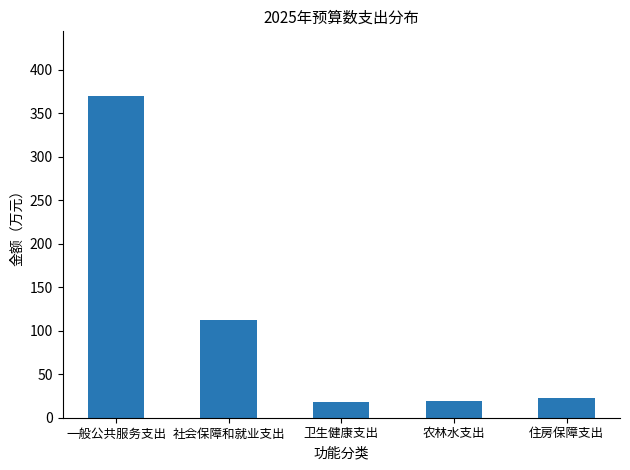

How many bars are there in total?

5